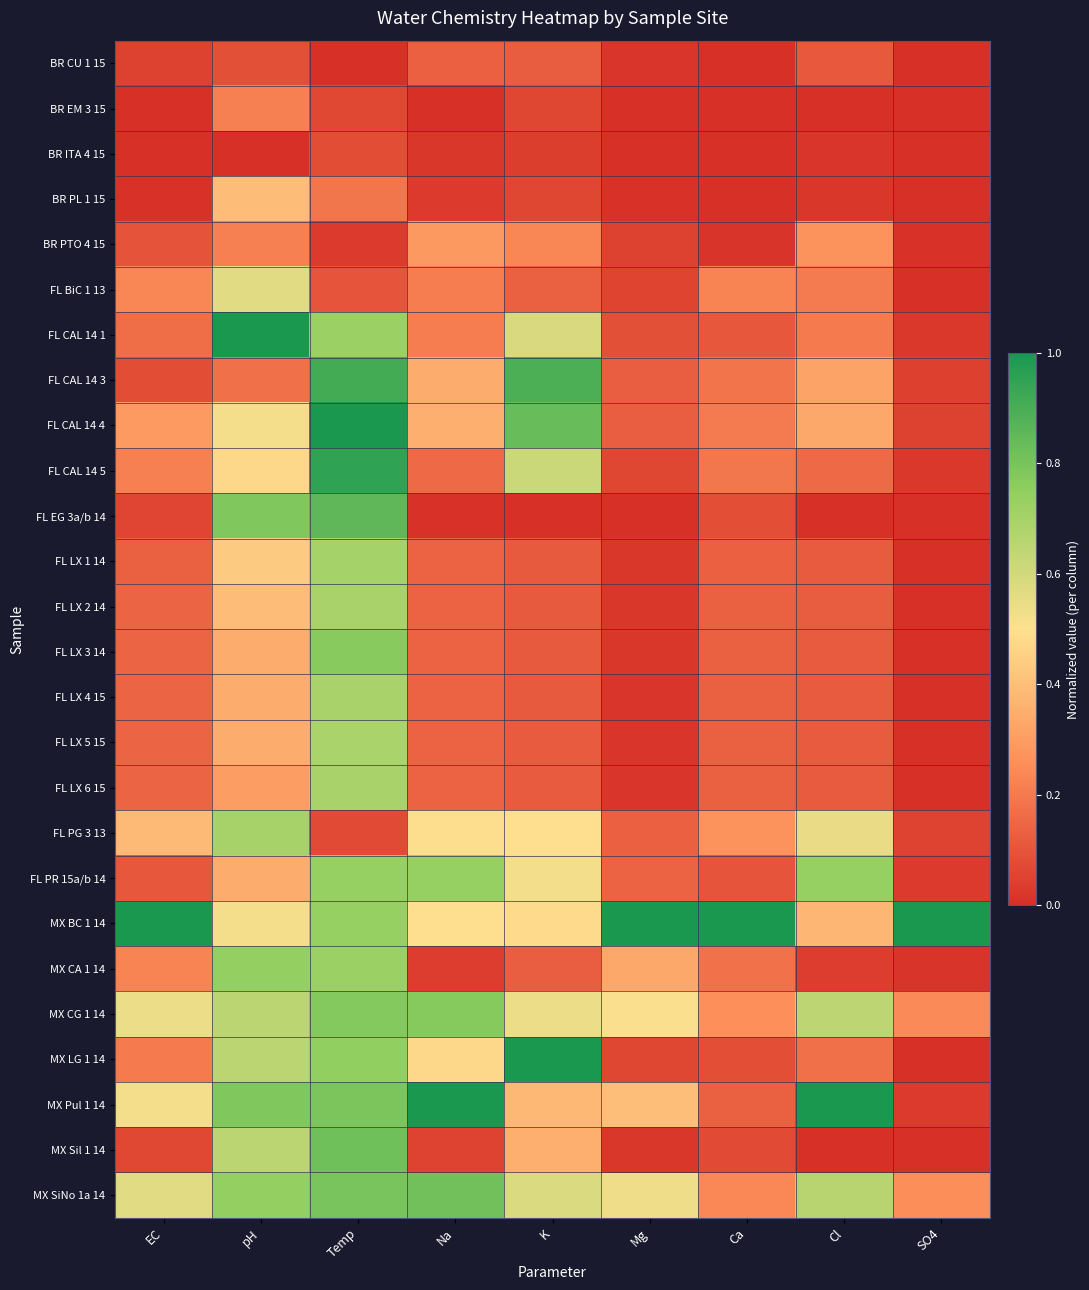

Which category has the lowest value across all series?

Temp